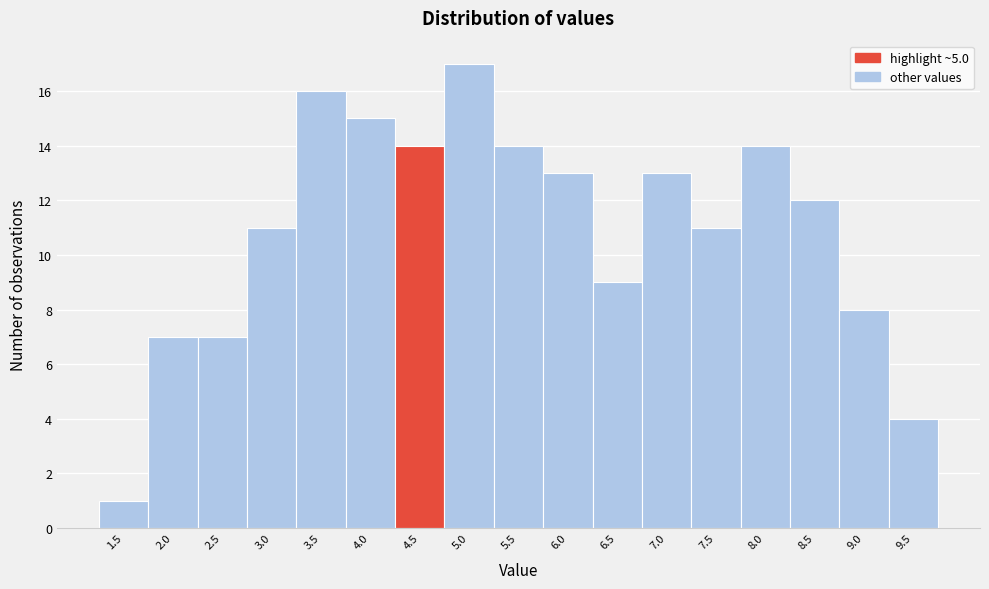

Reading right to left, transcribe all the data shown in this chart.

4	8	12	14	11	13	9	13	14	17	14	15	16	11	7	7	1